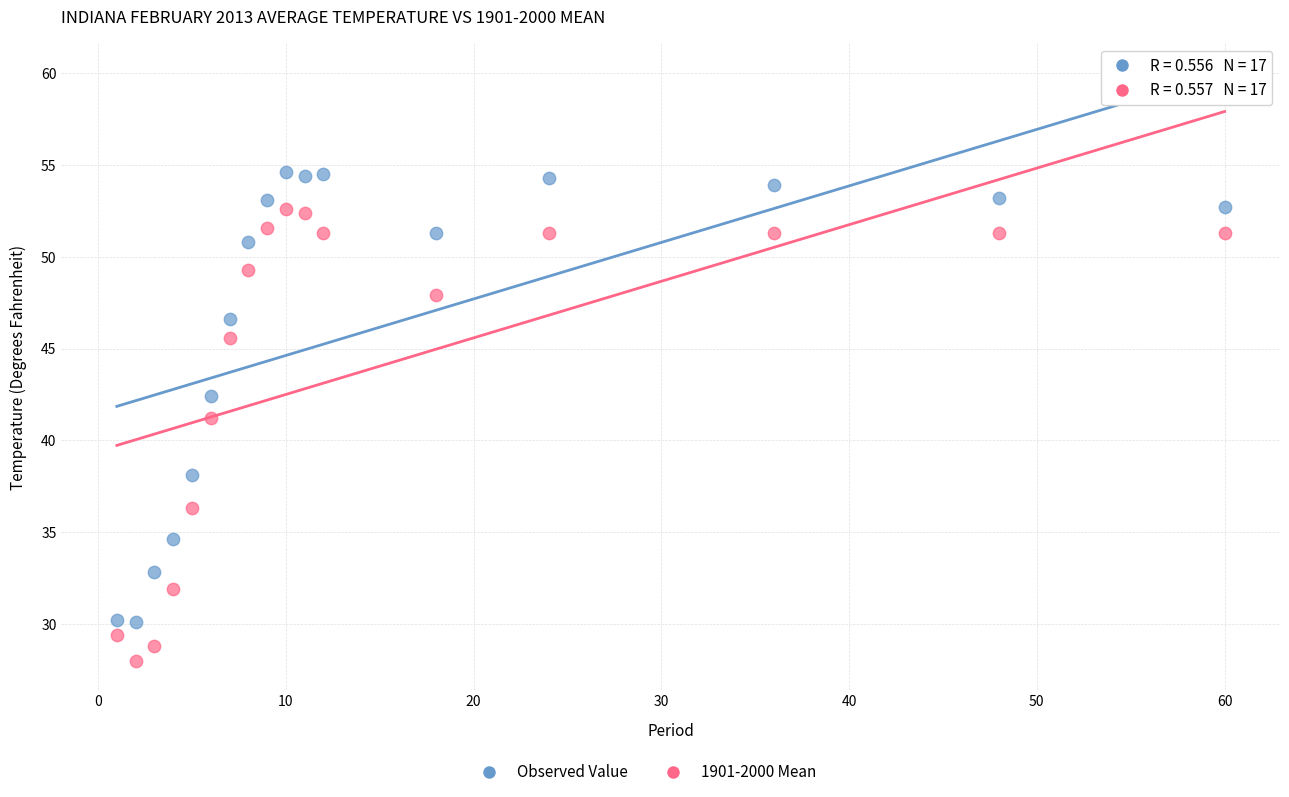

Which series contains the lowest Y value?

1901-2000 Mean